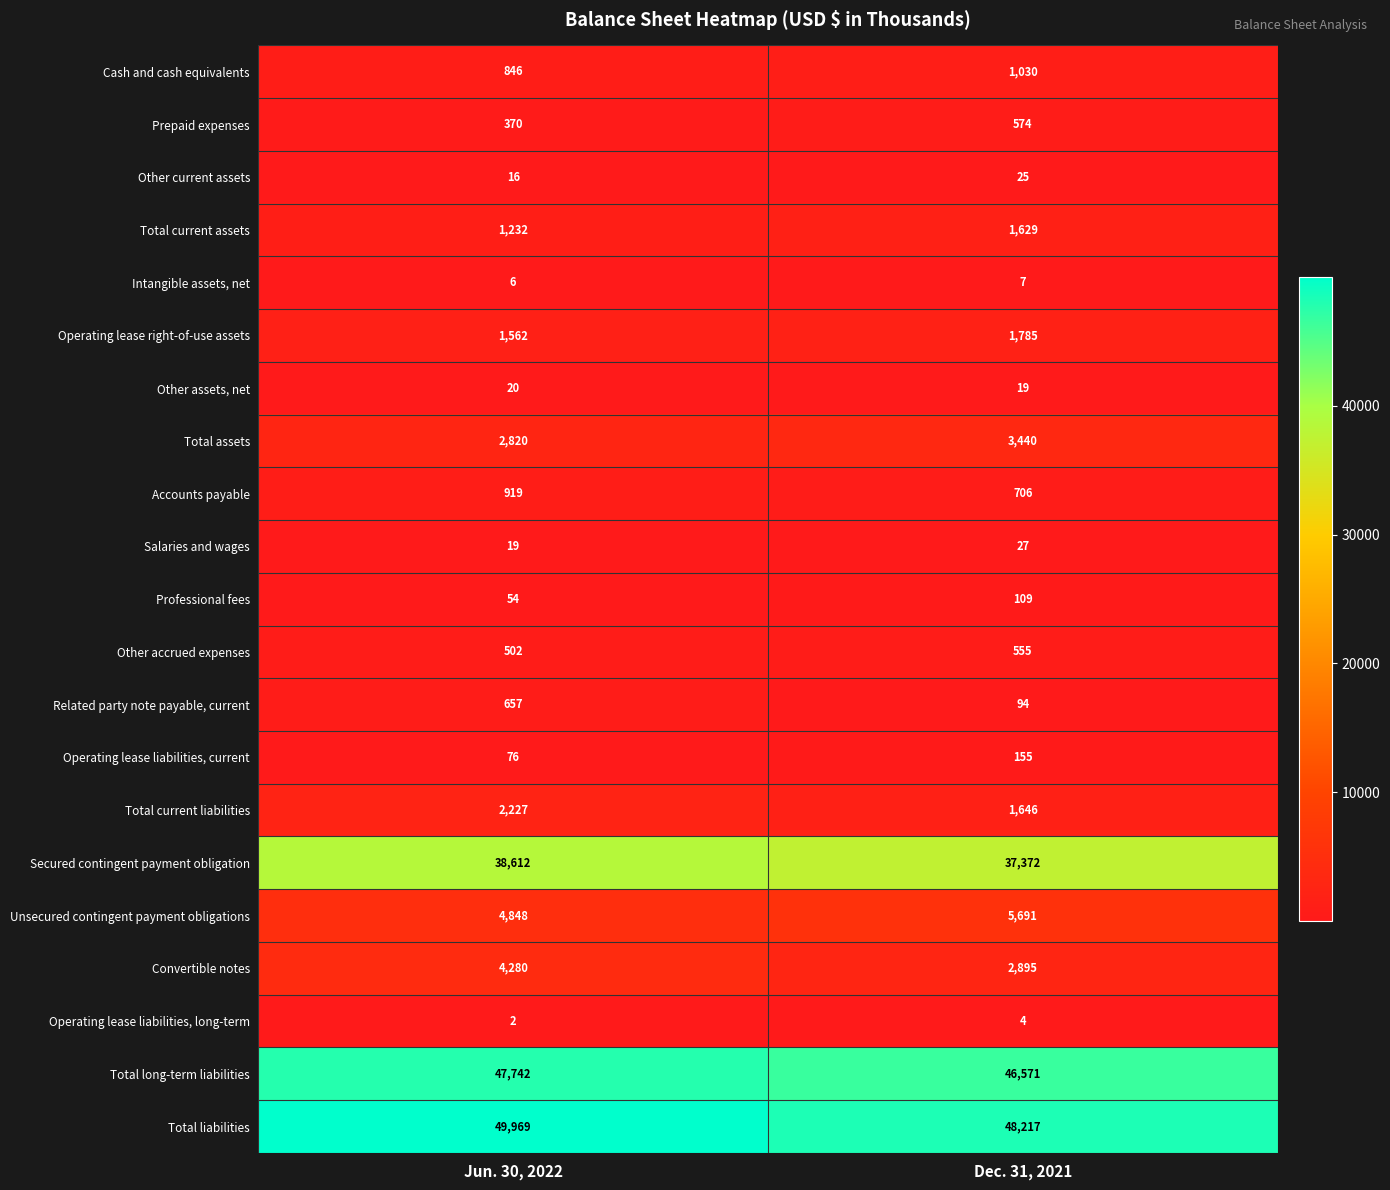

Which series has the largest total across all categories?

Total liabilities